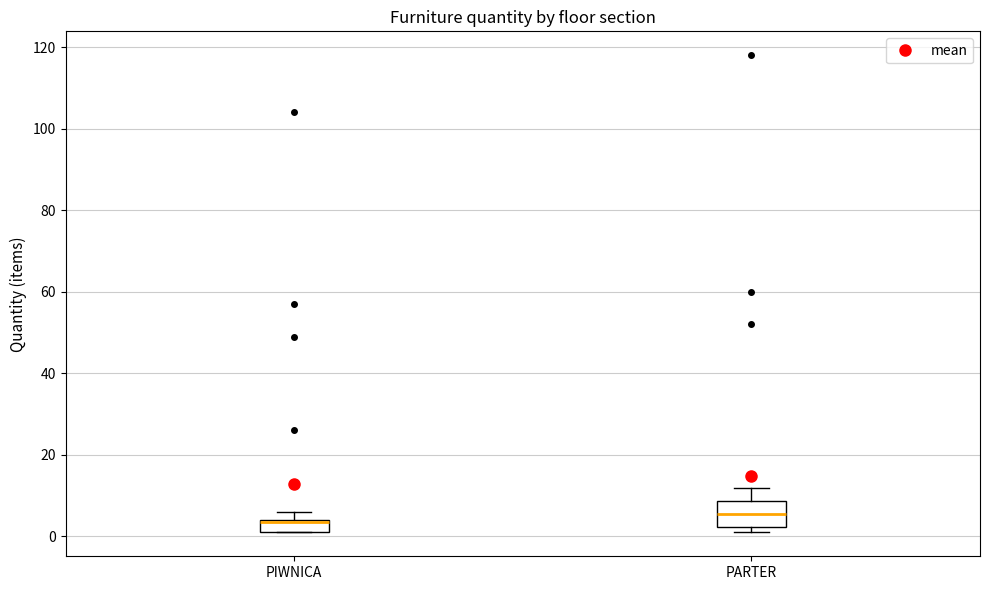

Reading left to right, transcribe this box plot: for each box, give where its median line is, the range the box spans, and where its two whiskers end, as read against the y-axis. The values are not printed on the chart, so give them approximately, as read against the axis.

PIWNICA: median 4 (drawn on the box's upper edge), box 2 to 4, whiskers 2 to 6
PARTER: median 6, box 2 to 8, whiskers 2 (just below the box's lower edge) to 12